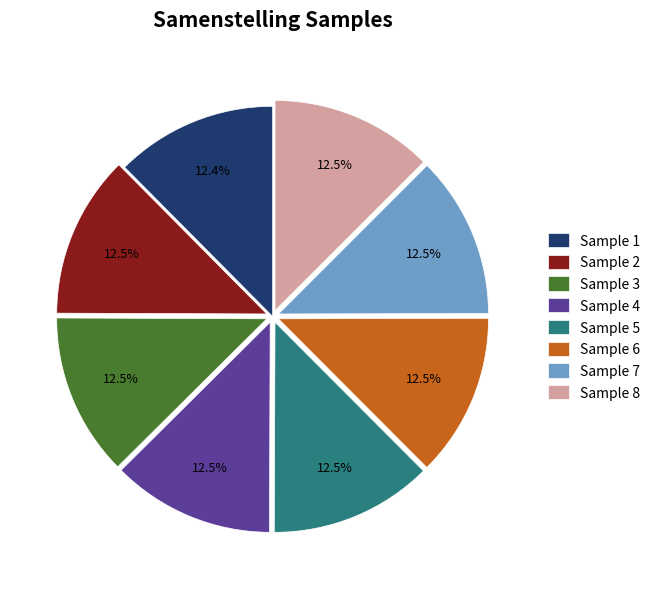

Combined, do Sample 2 and Sample 8 account for over 50%?

No